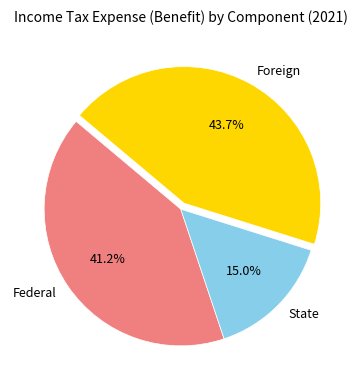

Between State and Foreign, which is larger?

Foreign